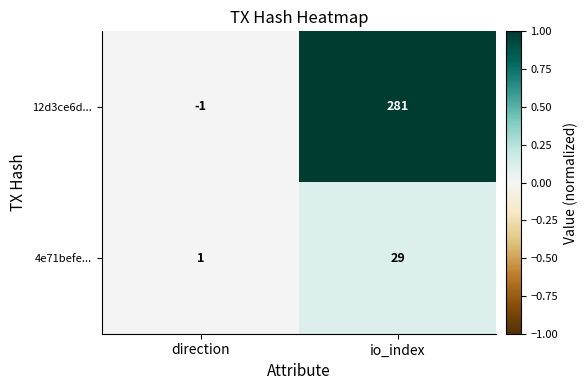

Reading left to right, list all the values displayed in this chart.

12d3ce6d...: -1	281
4e71befe...: 1	29